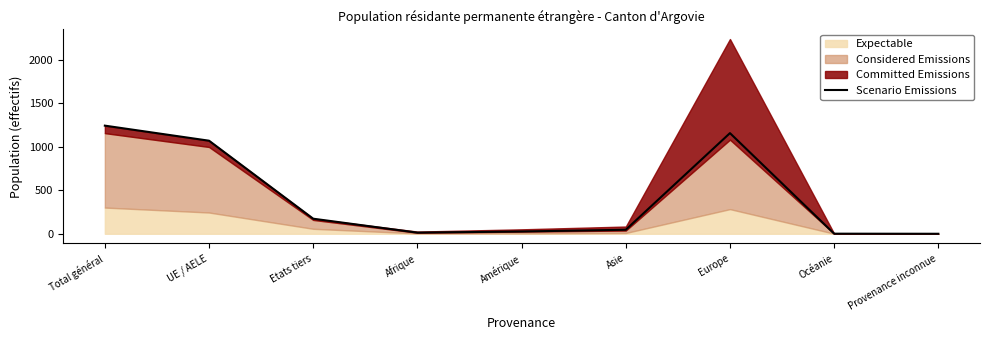

How many interior local peaks (higher than both neighbors) does the data have?

1